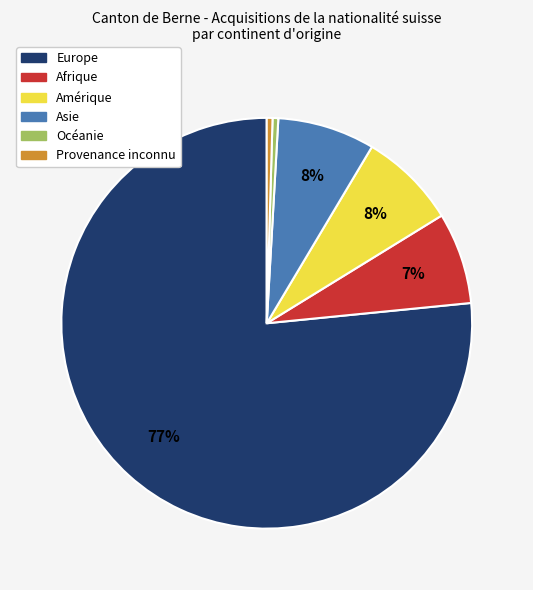

Which category accounts for the majority?

Europe